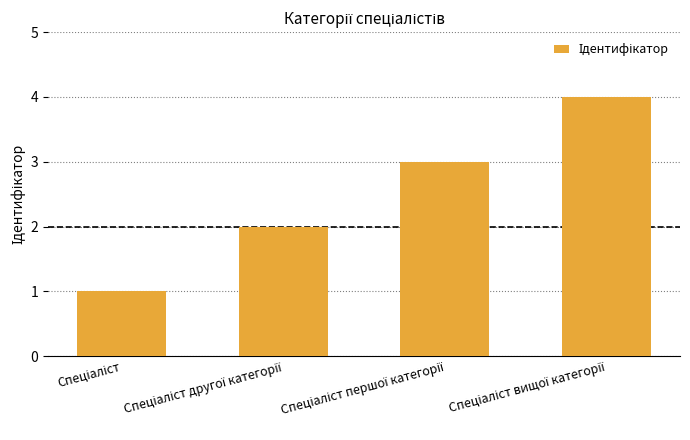

What is the difference between the maximum and minimum values?

3